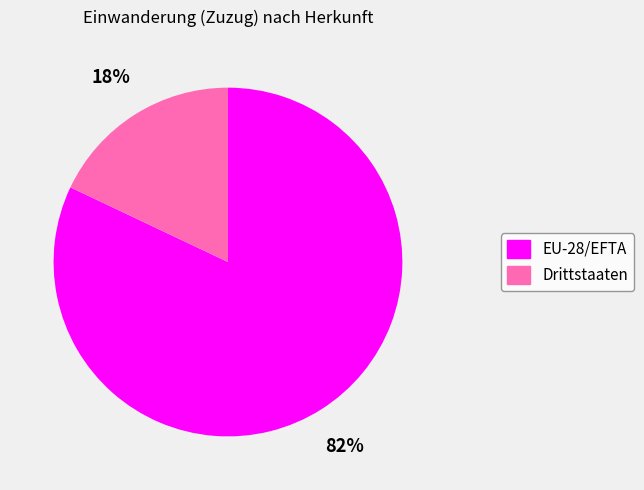

What is the smallest slice in the pie chart?

Drittstaaten